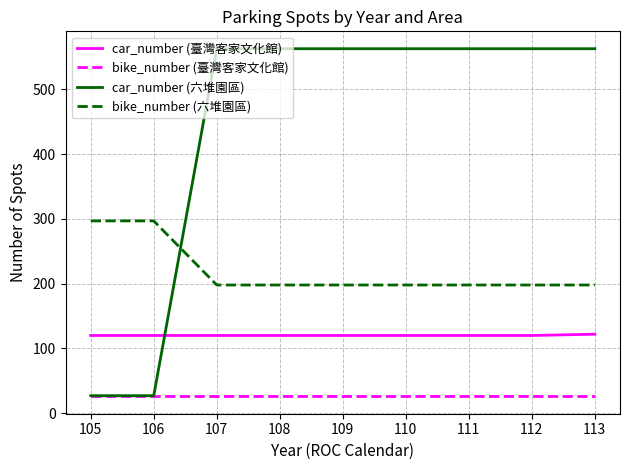

True or false: car_number (臺灣客家文化館) and bike_number (臺灣客家文化館) intersect in this chart.

False